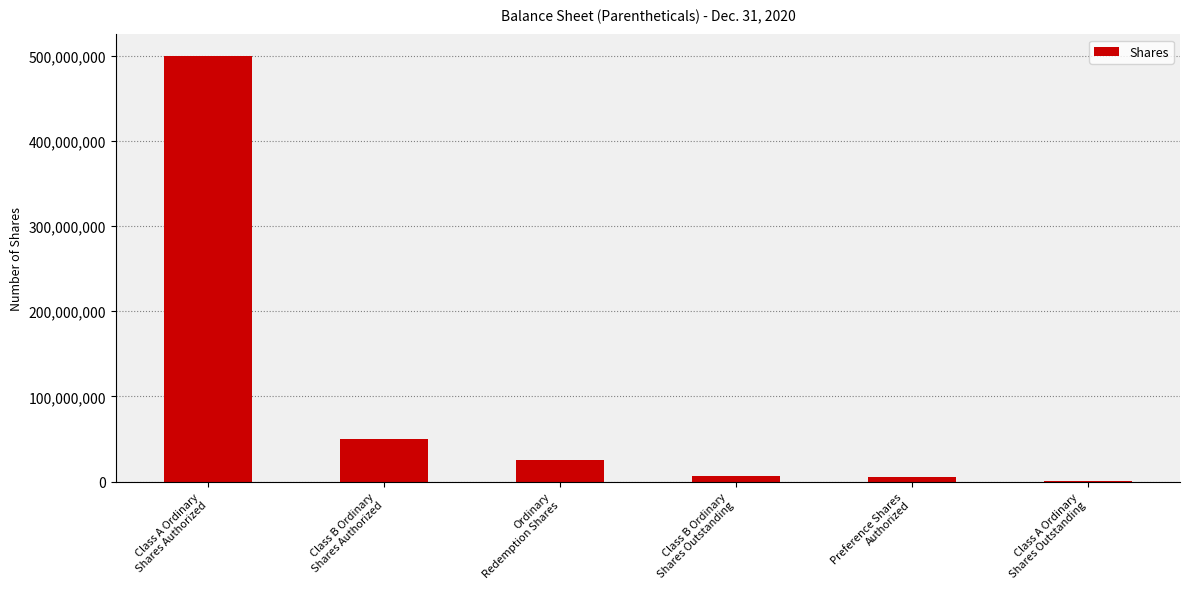

What is the difference between the values at Class A Ordinary
Shares Authorized and Ordinary
Redemption Shares?

474561281